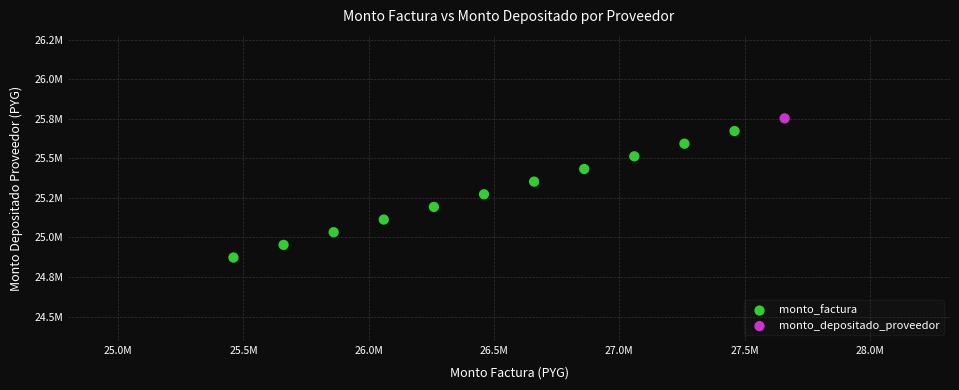

What are all the series names shown in the legend?

monto_factura, monto_depositado_proveedor